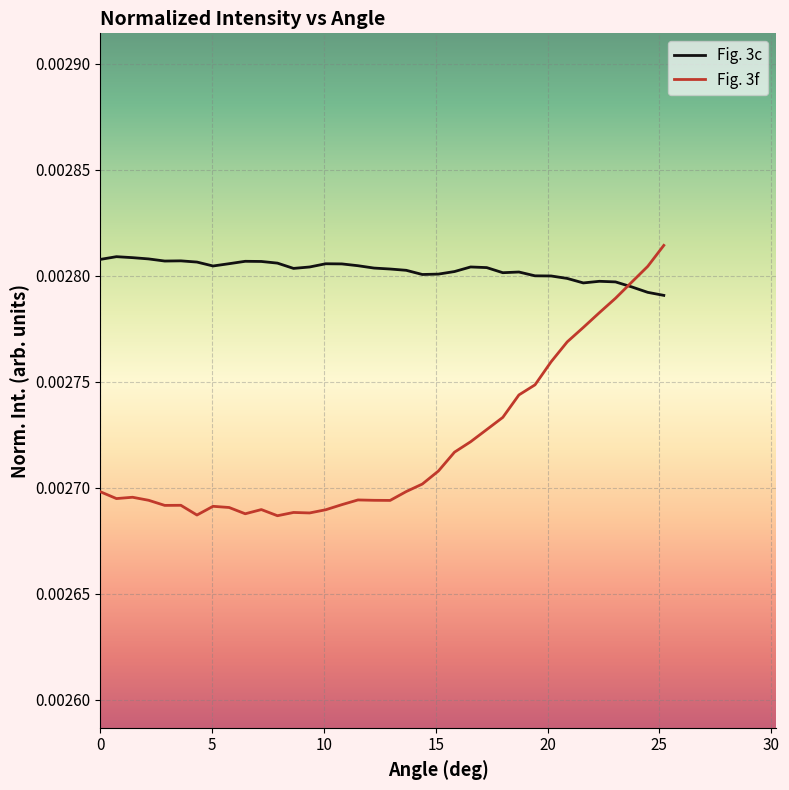

Which series ends up on top after the final intersection of Fig. 3c and Fig. 3f?

Fig. 3f